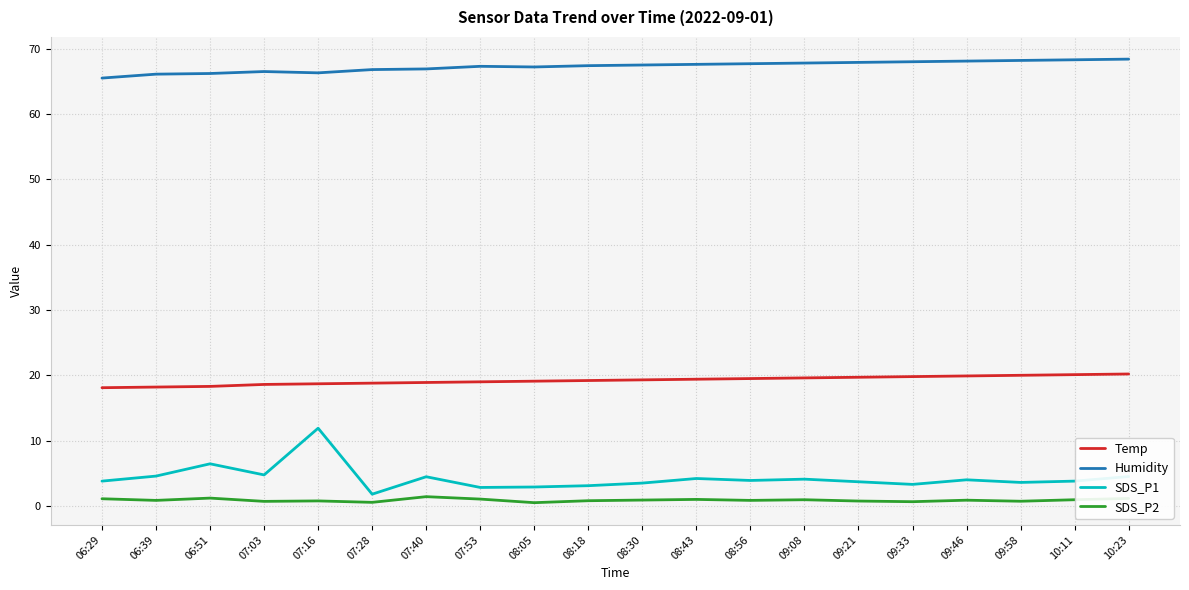

The Humidity series shows 66.1 at 06:39. True or false?

True